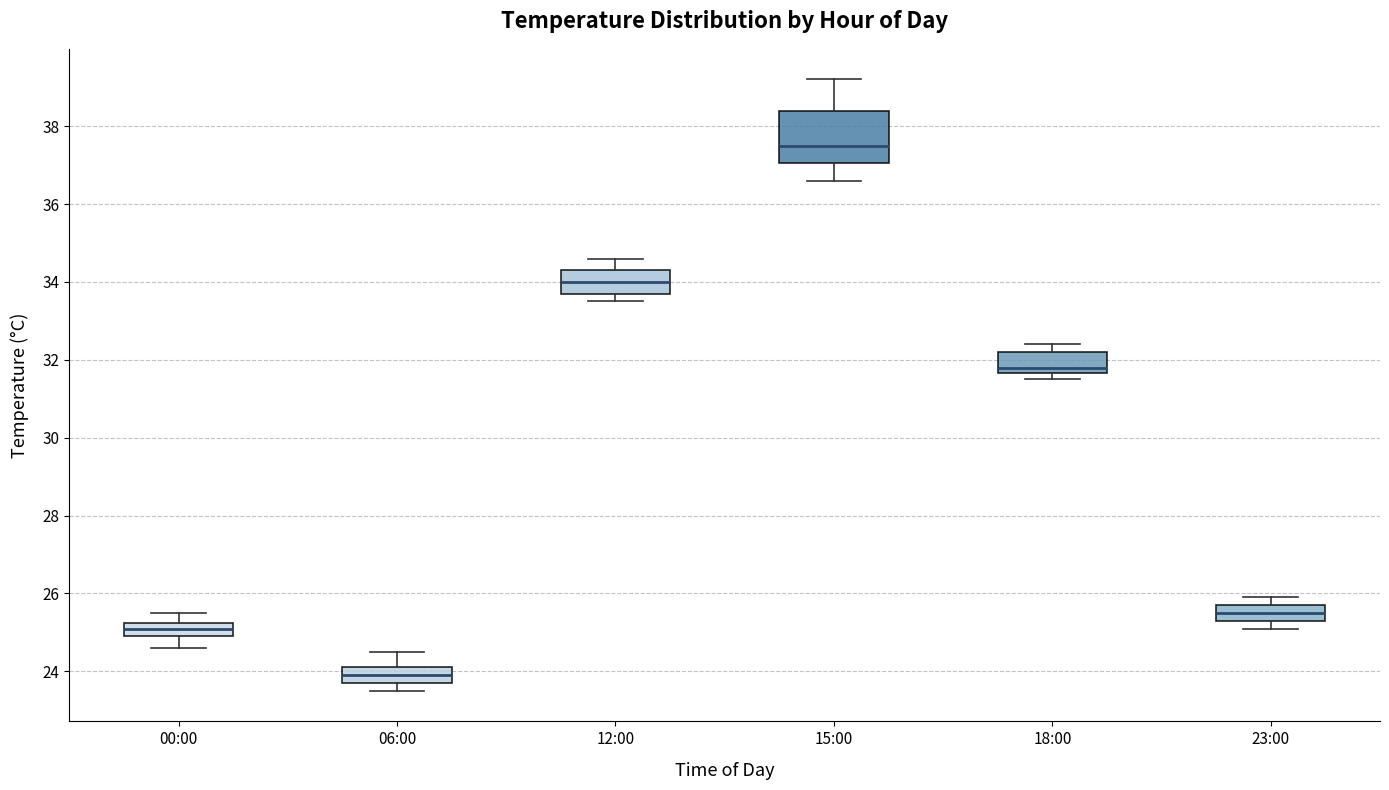

Reading left to right, read every box against the y-axis: the position of its median line, the range the box covers, and the ends of its whiskers. The values are not printed on the chart, so give them approximately, as read against the axis.

00:00: median 25.2 (inside the box), box 25.0 to 25.2, whiskers 24.6 to 25.6
06:00: median 24.0, box 23.8 to 24.2, whiskers 23.6 to 24.6
12:00: median 34.0, box 33.8 to 34.4, whiskers 33.6 to 34.6
15:00: median 37.6, box 37.0 to 38.4, whiskers 36.6 to 39.2
18:00: median 31.8, box 31.6 to 32.2, whiskers 31.6 (just below the box's lower edge) to 32.4
23:00: median 25.6, box 25.4 to 25.8, whiskers 25.2 to 26.0